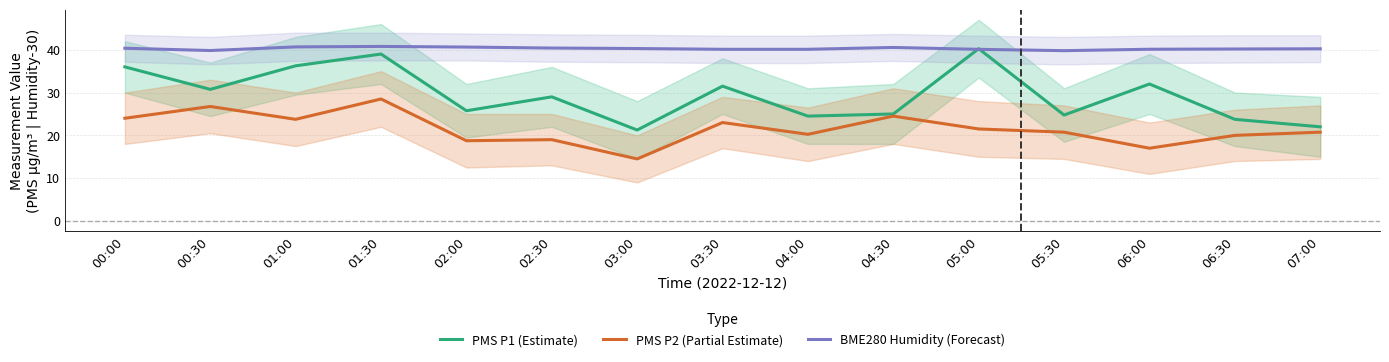

What is the label of the 1st point from the right?

07:00